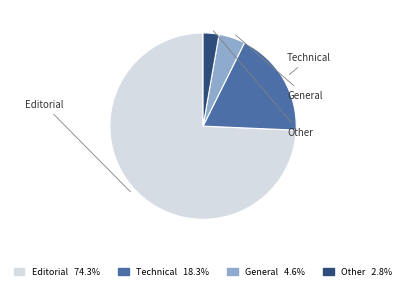

Is Editorial 74.3% the majority of the pie?

Yes